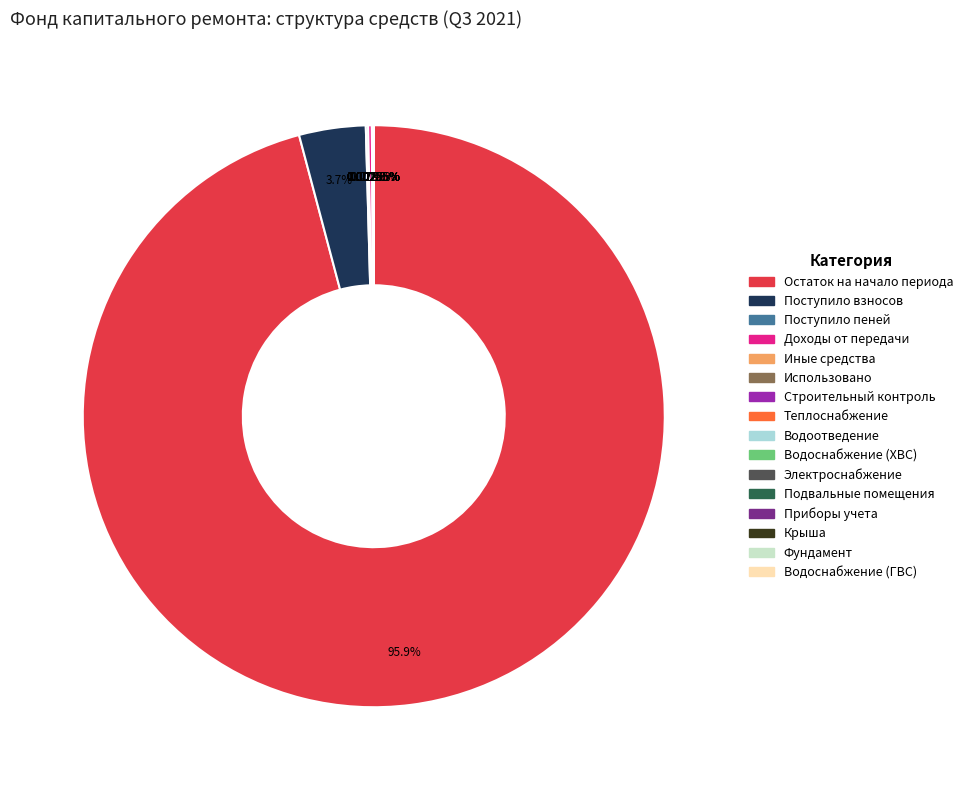

How many slices are in this pie chart?

10